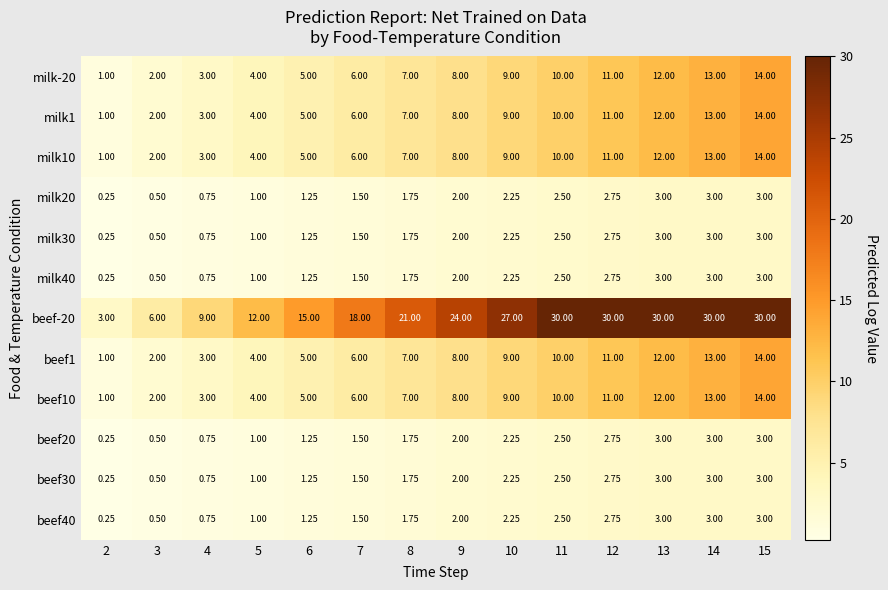

Is the value of milk1 at 12 greater than the value of beef40 at 11?

Yes